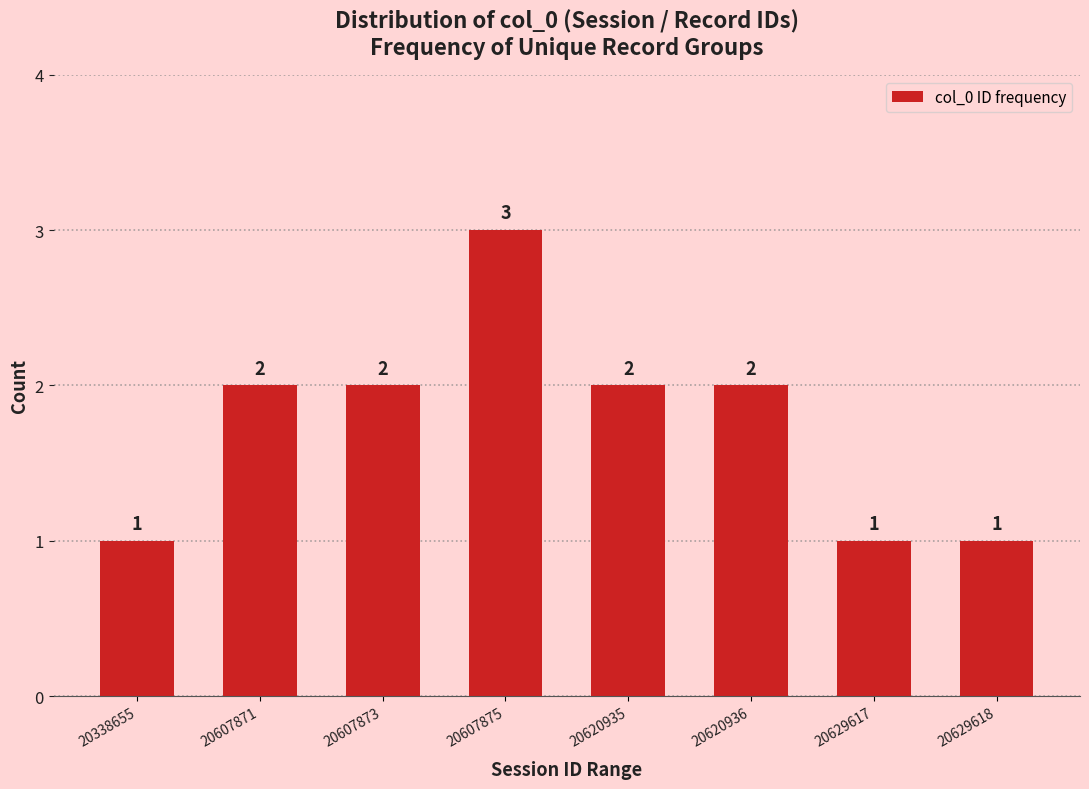

Reading right to left, list all the values displayed in this chart.

20629618=1	20629617=1	20620936=2	20620935=2	20607875=3	20607873=2	20607871=2	20338655=1